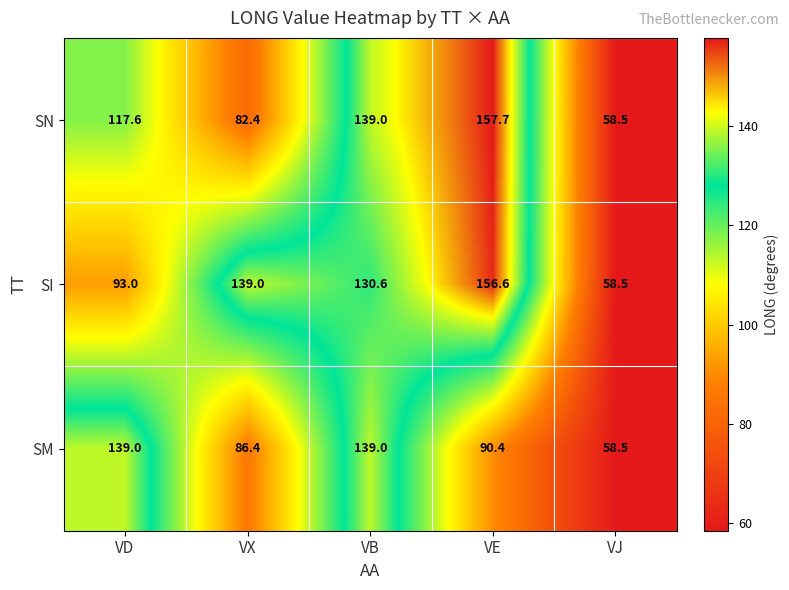

What is the difference between the maximum and minimum values in the SN series?

99.2